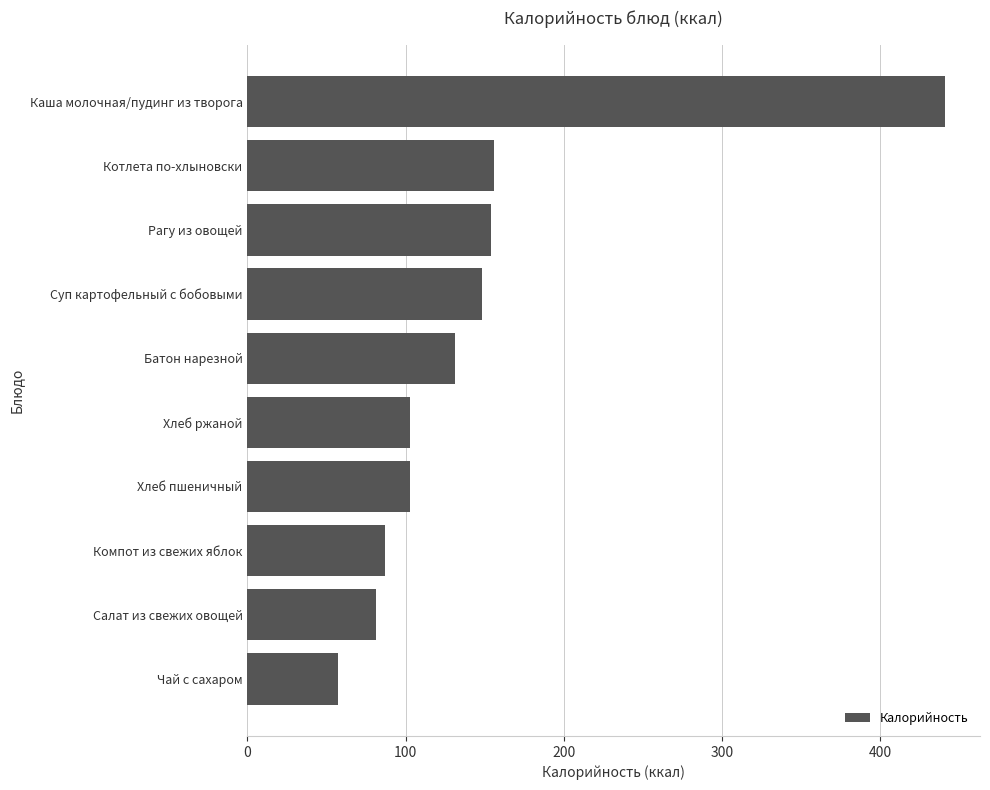

How many data points are less than 131?

5